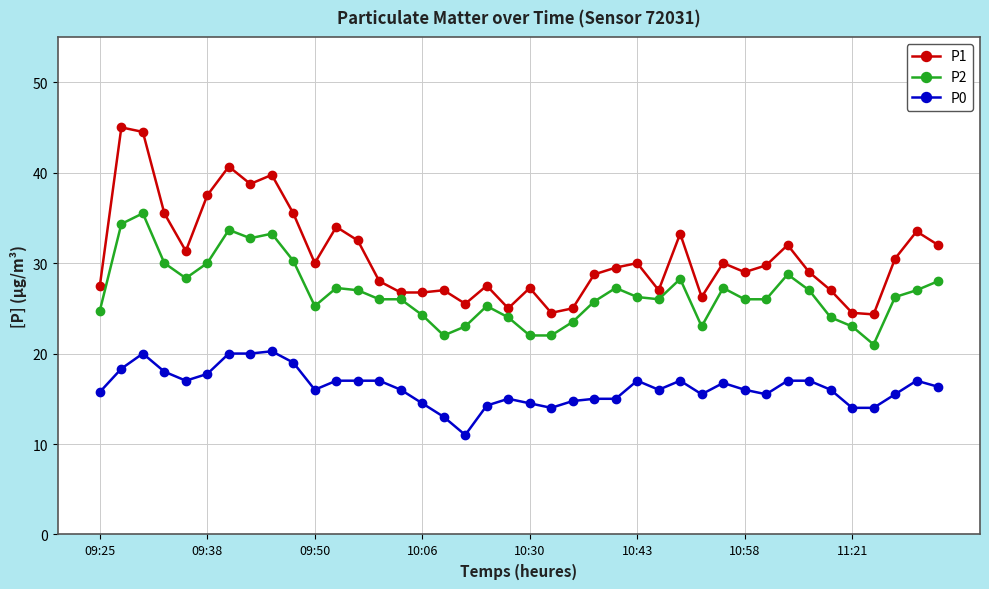

List the series in order of their peak value, lowest first.

P0, P2, P1